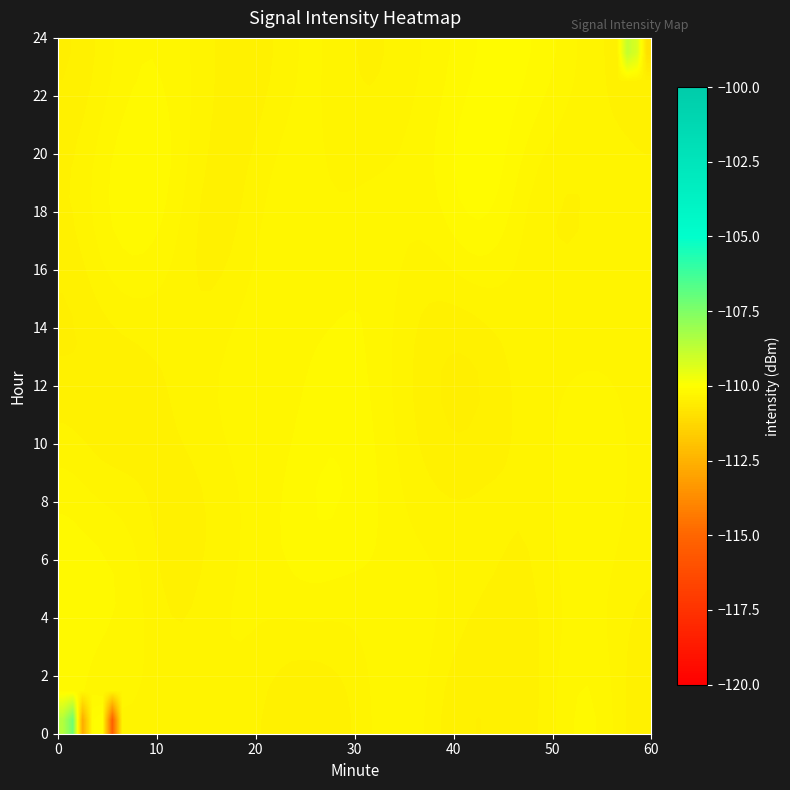

Rank the series by their maximum value, from lowest to highest.

0, 1, 23